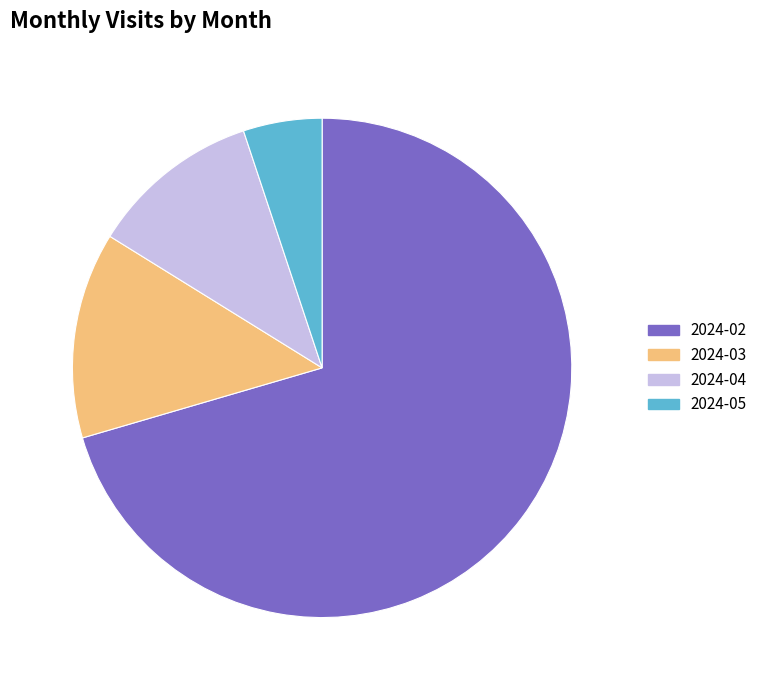

What is the largest slice in the pie chart?

2024-02